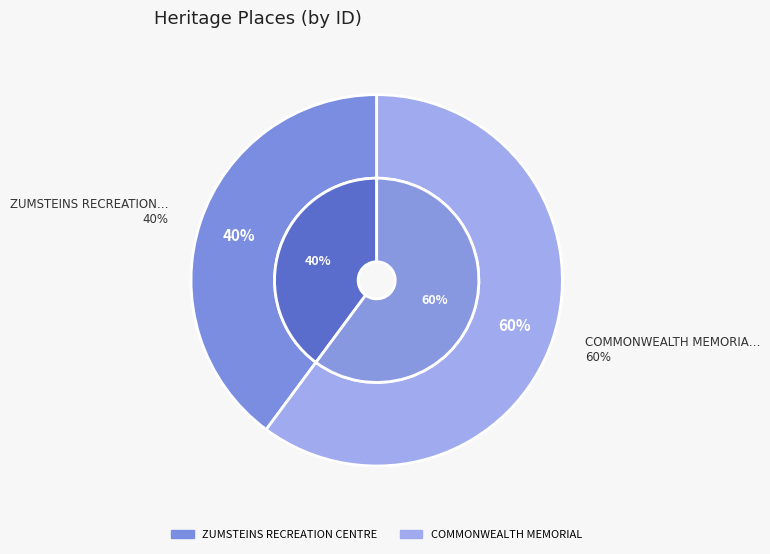

True or false: COMMONWEALTH MEMORIAL accounts for 60% of the total.

True